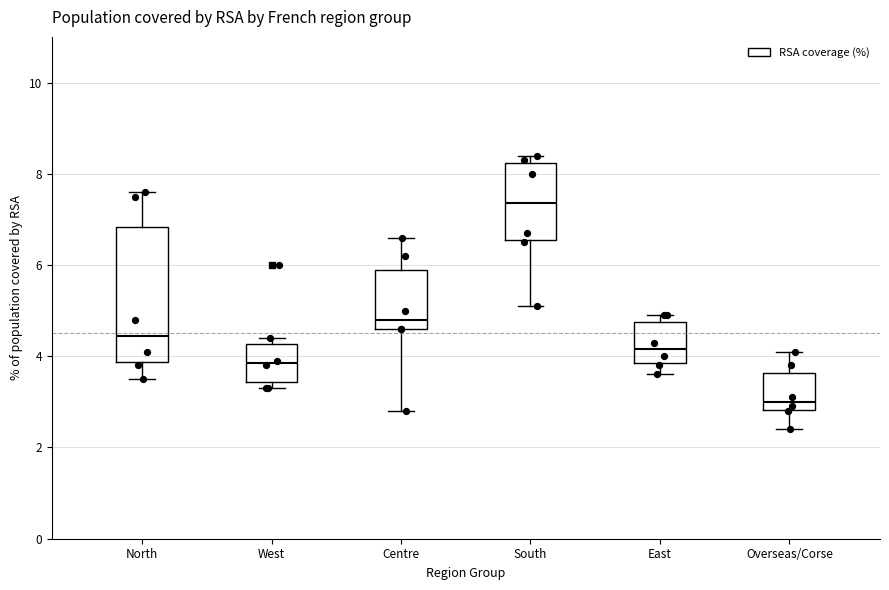

Reading left to right, transcribe this box plot: for each box, give where its median line is, the range the box spans, and where its two whiskers end, as read against the y-axis. The values are not printed on the chart, so give them approximately, as read against the axis.

North: median 4.4, box 3.8 to 6.8, whiskers 3.6 to 7.6
West: median 3.8, box 3.4 to 4.2, whiskers 3.4 (just below the box's lower edge) to 4.4
Centre: median 4.8, box 4.6 to 6.0, whiskers 2.8 to 6.6
South: median 7.4, box 6.6 to 8.2, whiskers 5.2 to 8.4
East: median 4.2, box 3.8 to 4.8, whiskers 3.6 to 5.0
Overseas/Corse: median 3.0, box 2.8 to 3.6, whiskers 2.4 to 4.2